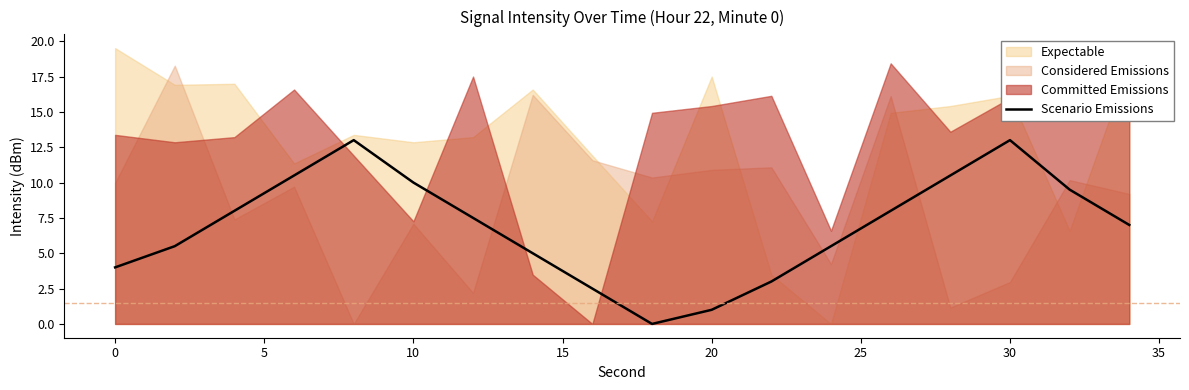

How many lines are shown in the chart?

1